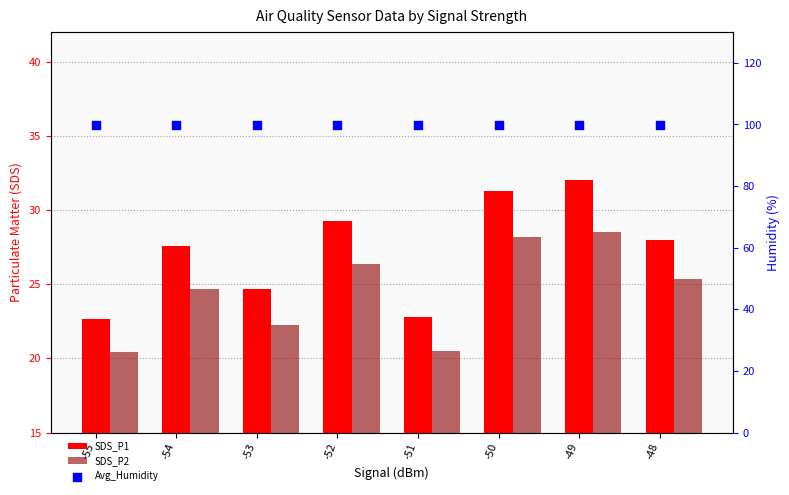

What are all the series names shown in the legend?

SDS_P1, SDS_P2, Avg_Humidity